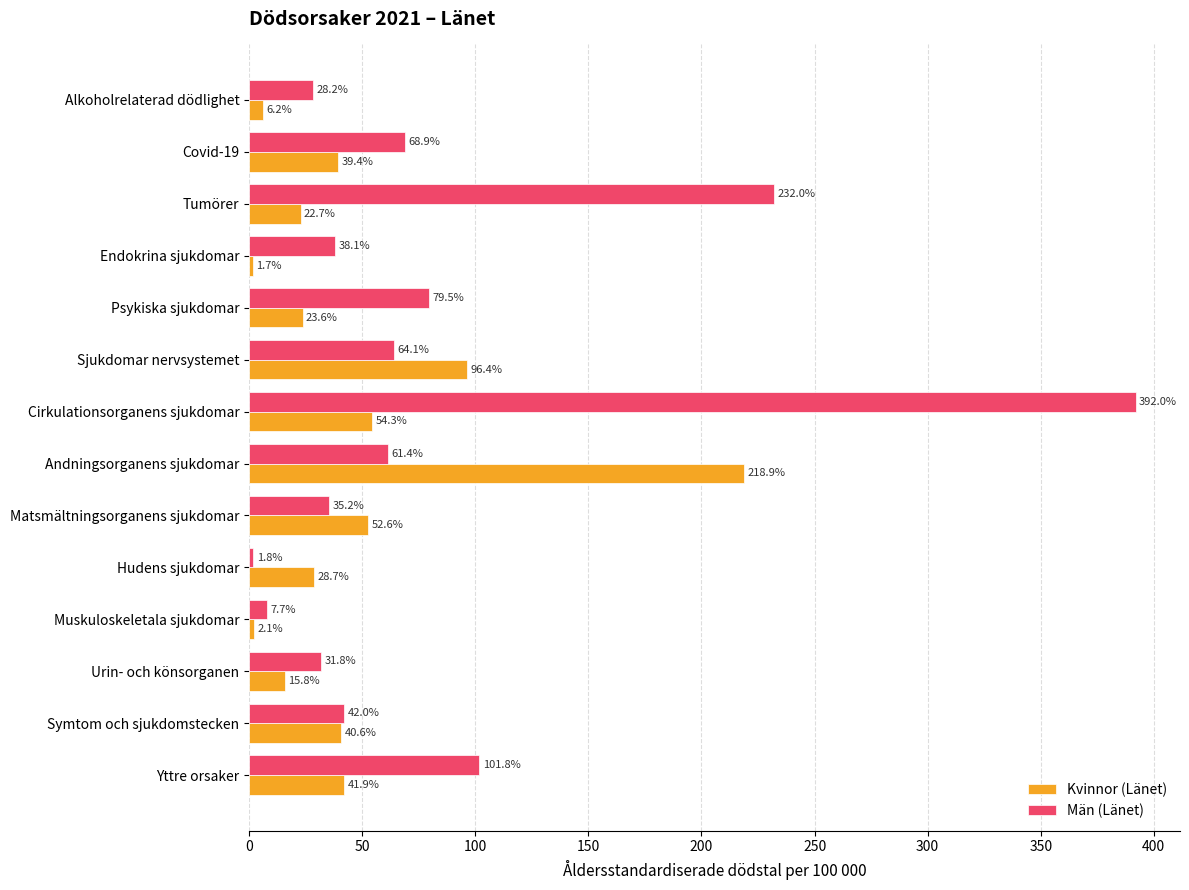

What is the total value across all series at Urin- och könsorganen?

47.6